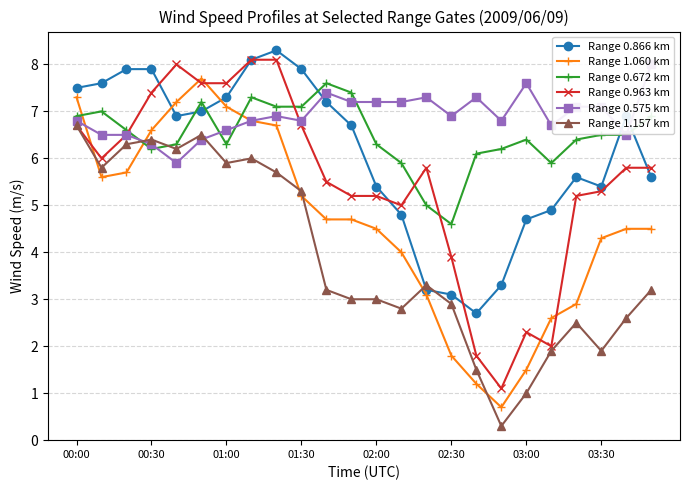

The value of Range 0.575 km at 19 is 10.2. True or false?

False